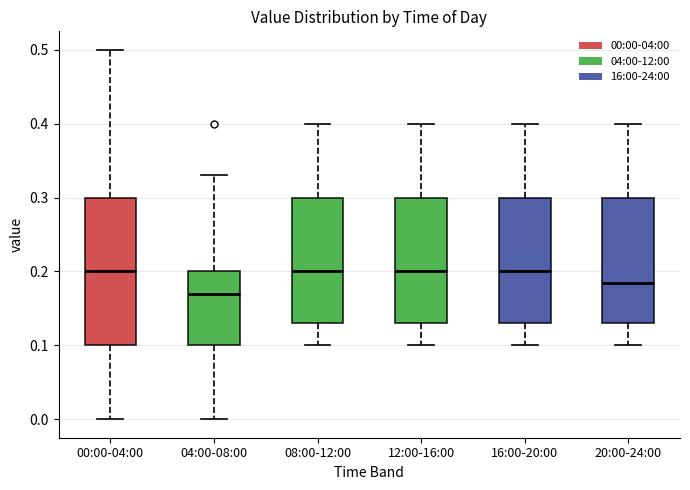

Where does the lower whisker of the box for 20:00-24:00 end on the y-axis? The values are not printed on the chart, so give them approximately, as read against the axis.

0.10